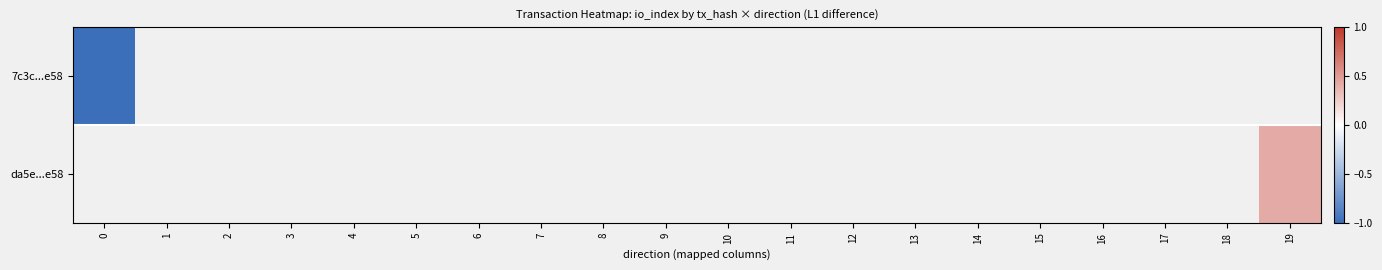

Rank the series by their maximum value, from lowest to highest.

7c3c...e58, da5e...e58